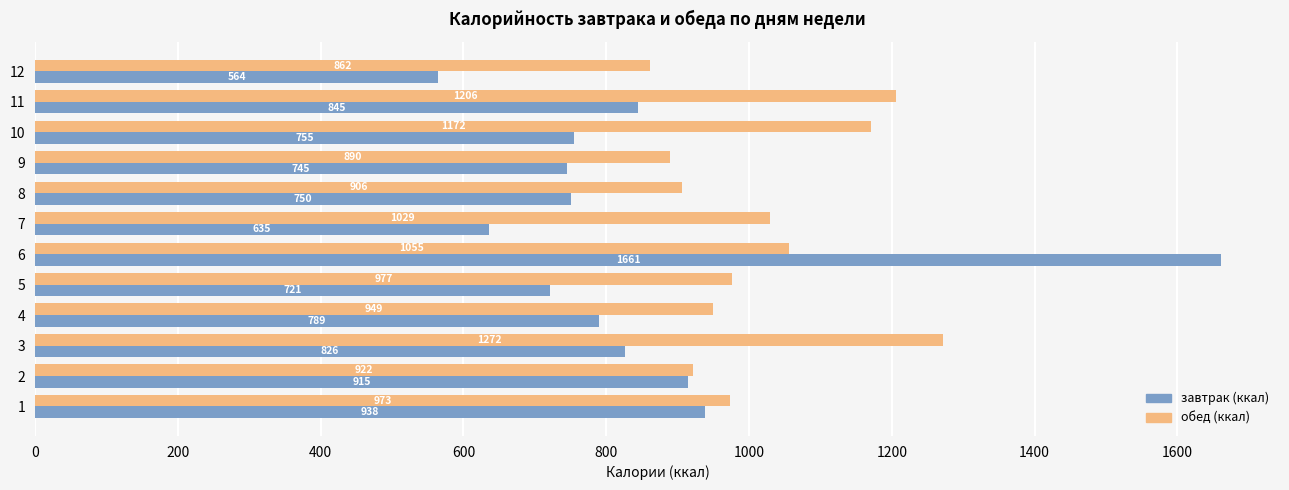

True or false: завтрак (ккал) has a value of 342.2 at 10.

False